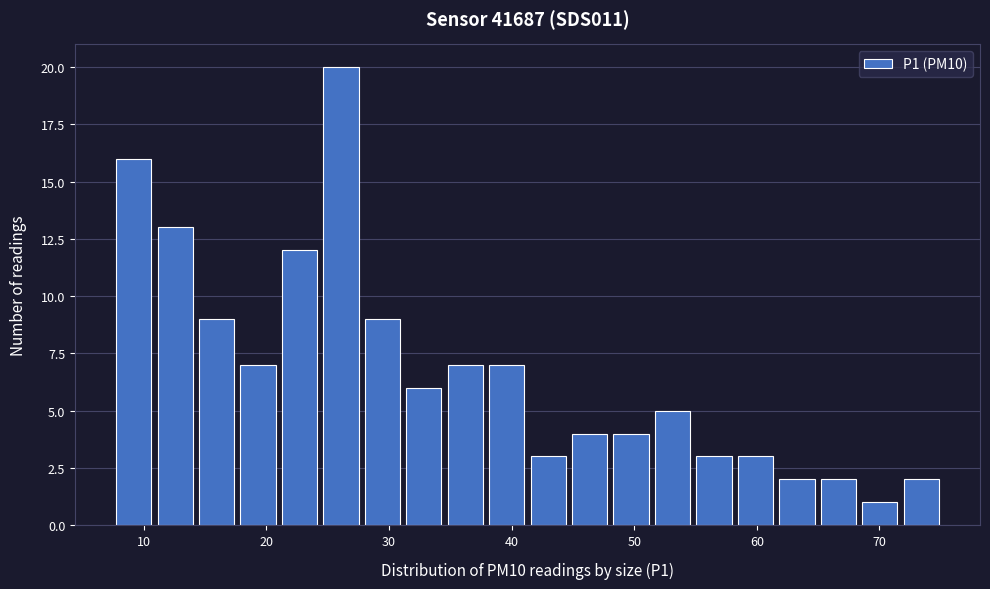

Around what value on the x-axis is the tallest bar? Give the approximate position of its centre, as read against the axis.

26